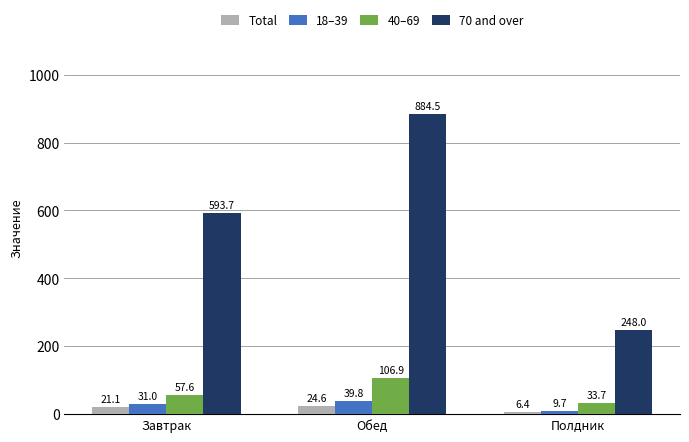

Between Обед and Полдник, which series saw the biggest shift?

70 and over